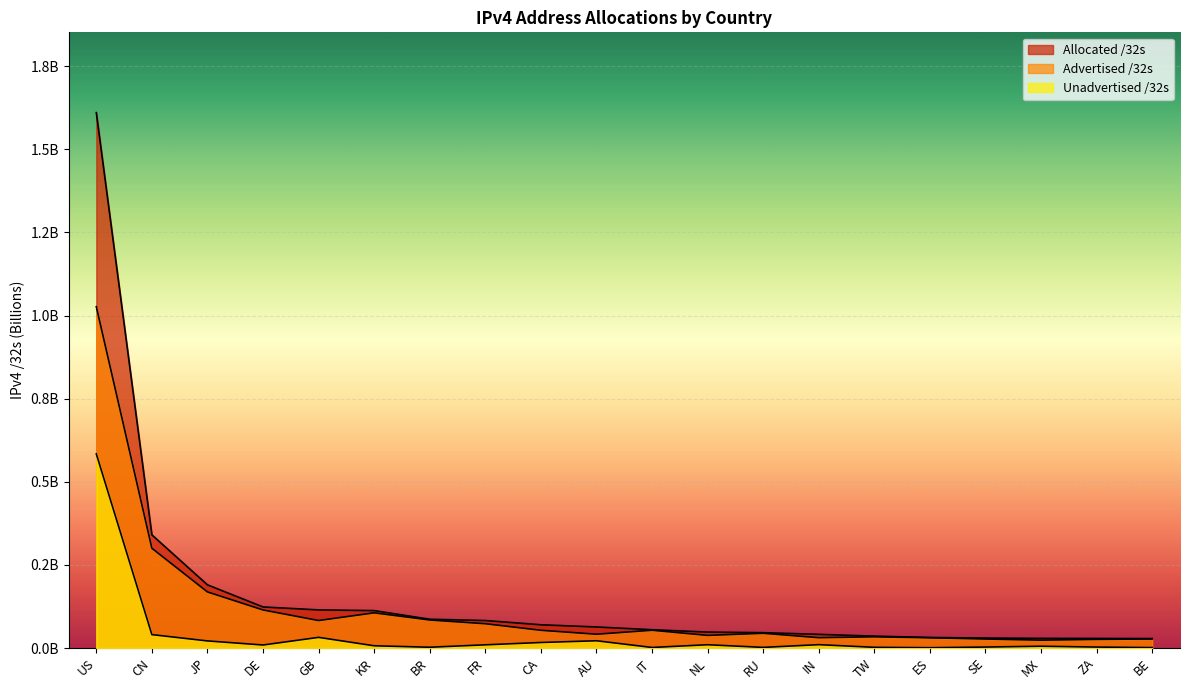

What is the label of the 4th point from the left?

DE